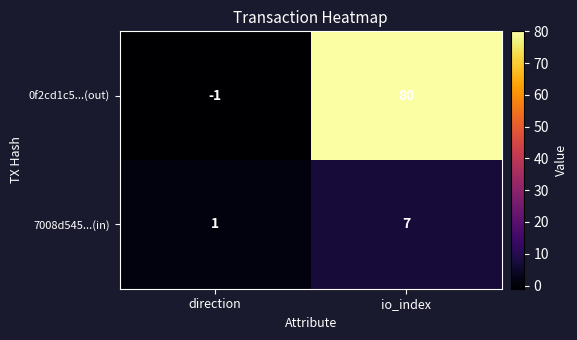

Reading left to right, what are all the values shown in this chart?

0f2cd1c5...(out): -1	80
7008d545...(in): 1	7